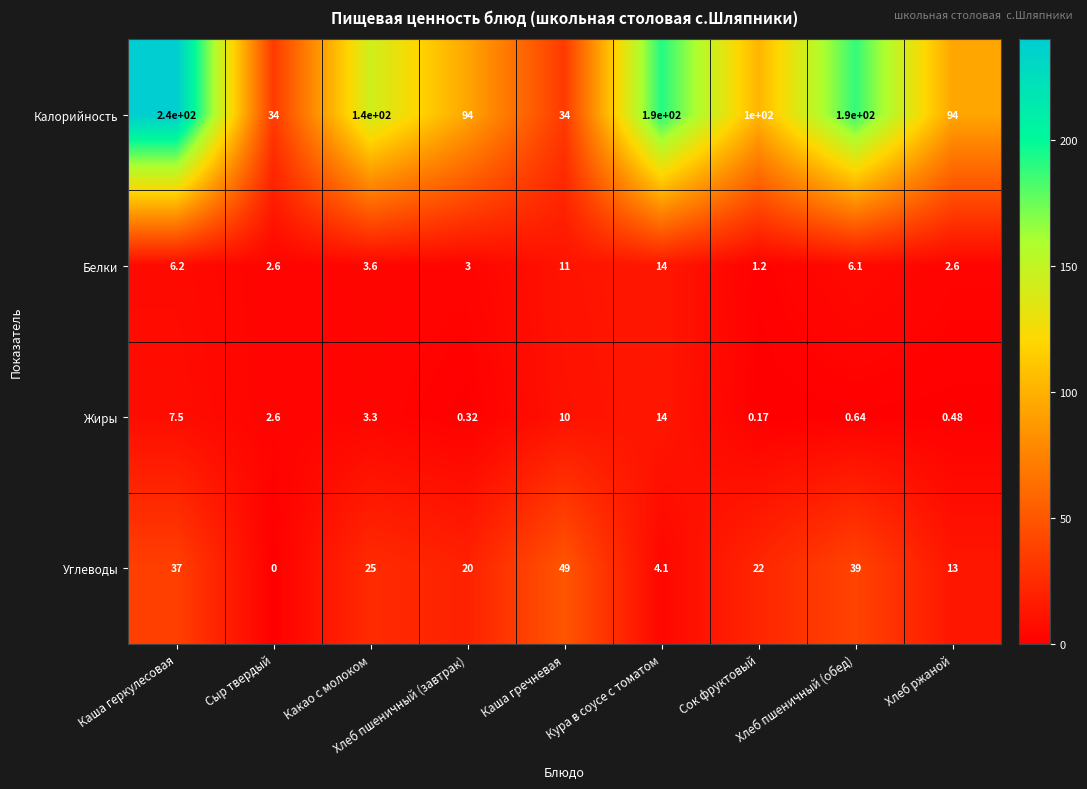

Rank the series at Хлеб пшеничный (обед) from lowest to highest value.

Жиры, Белки, Углеводы, Калорийность